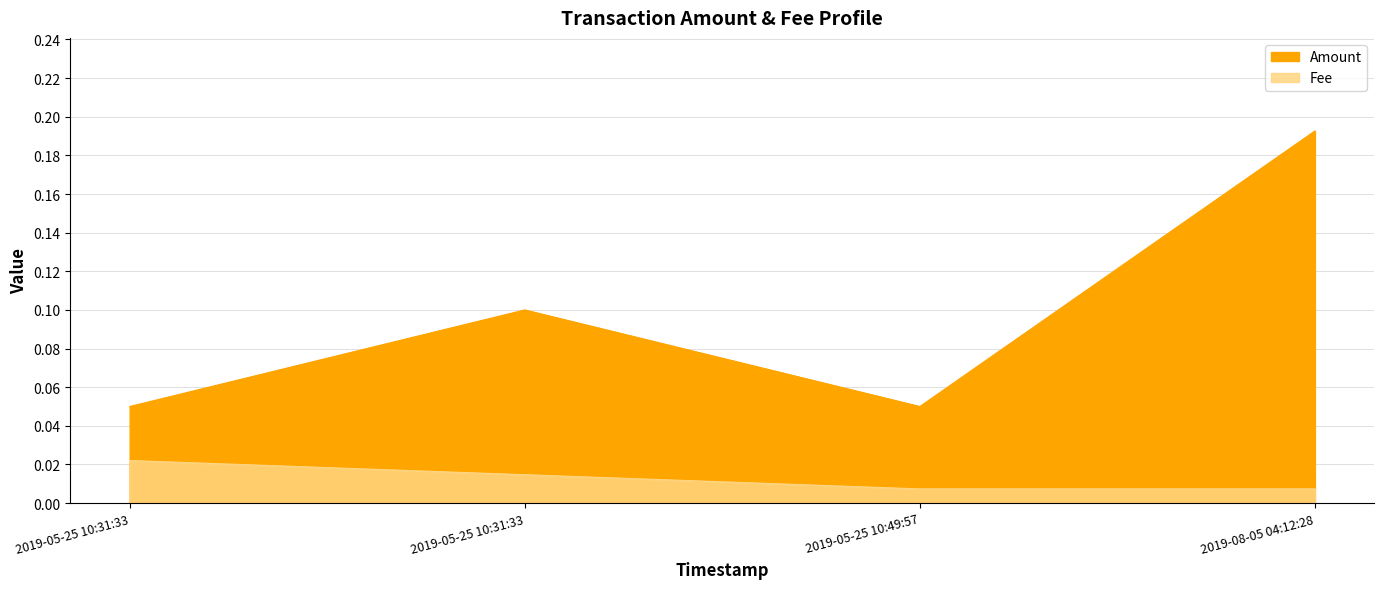

True or false: Amount has more than 0 interior local peaks.

False